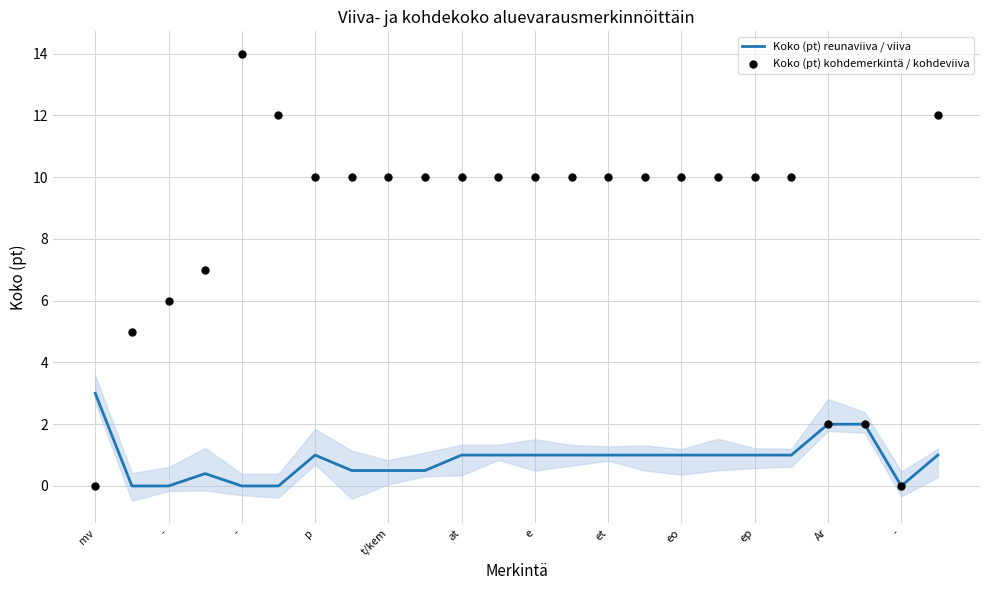

Which series contains the highest Y value?

Koko (pt) kohdemerkintä / kohdeviiva